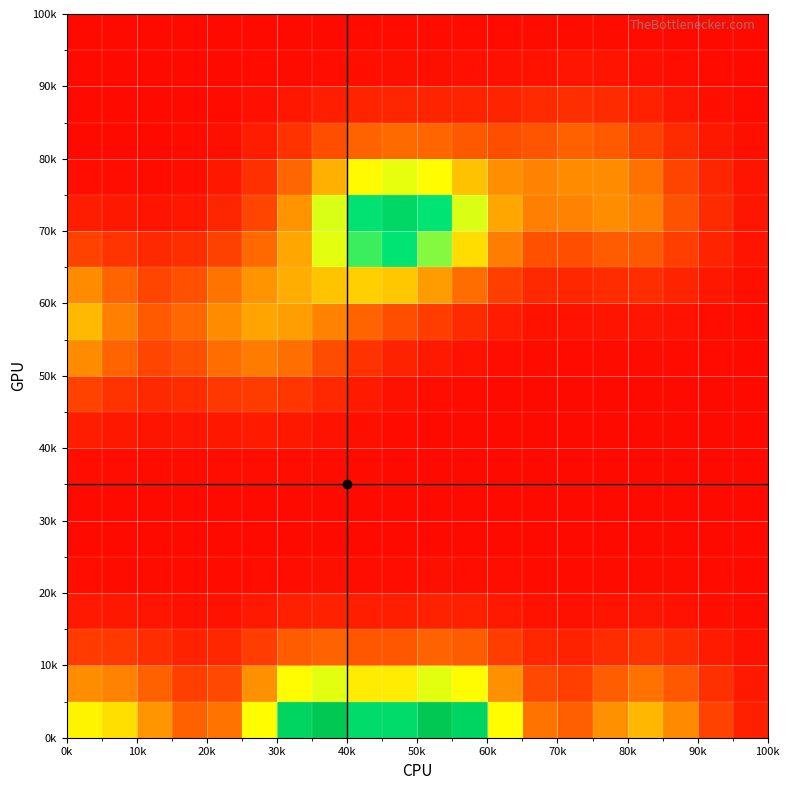

What is the greatest value displayed?

0.3